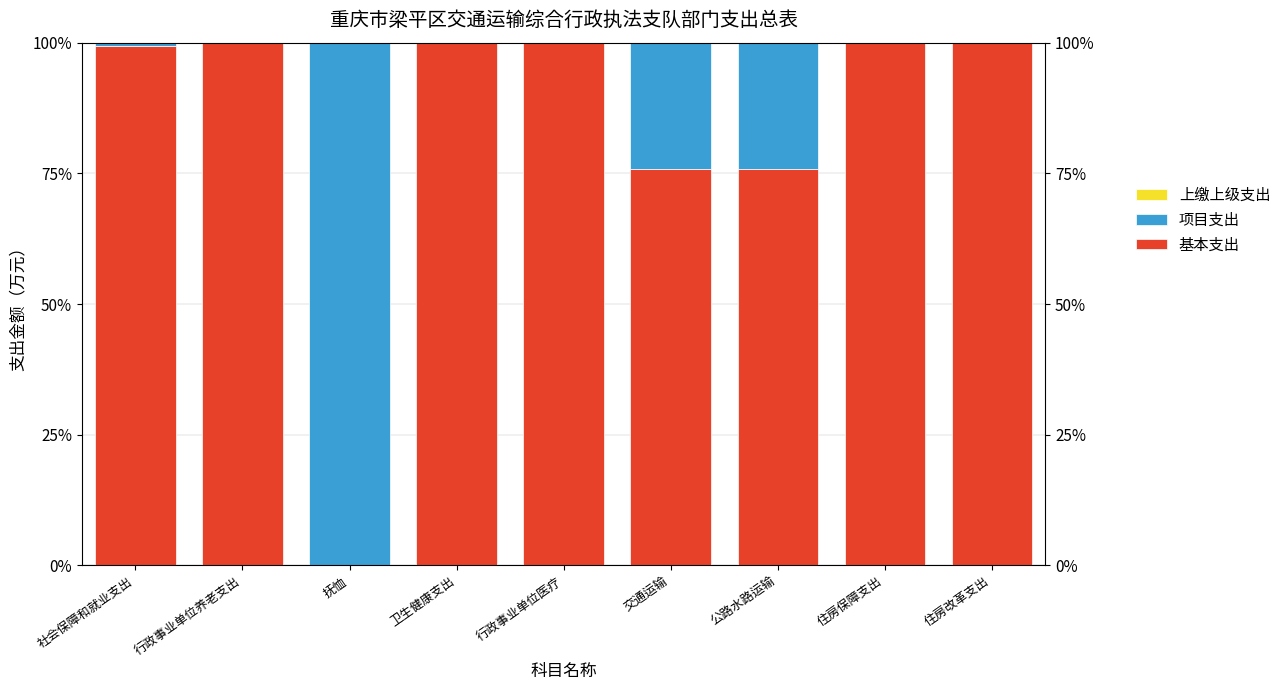

At which label is 项目支出 closest to 50?

交通运输